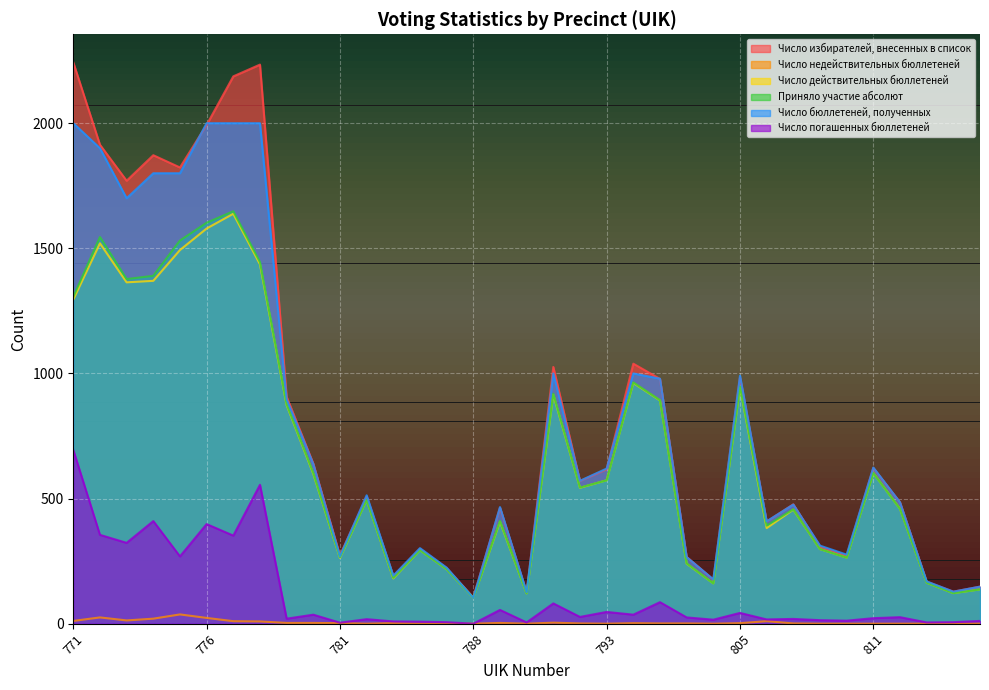

At which category is the sum across all series the highest?

777